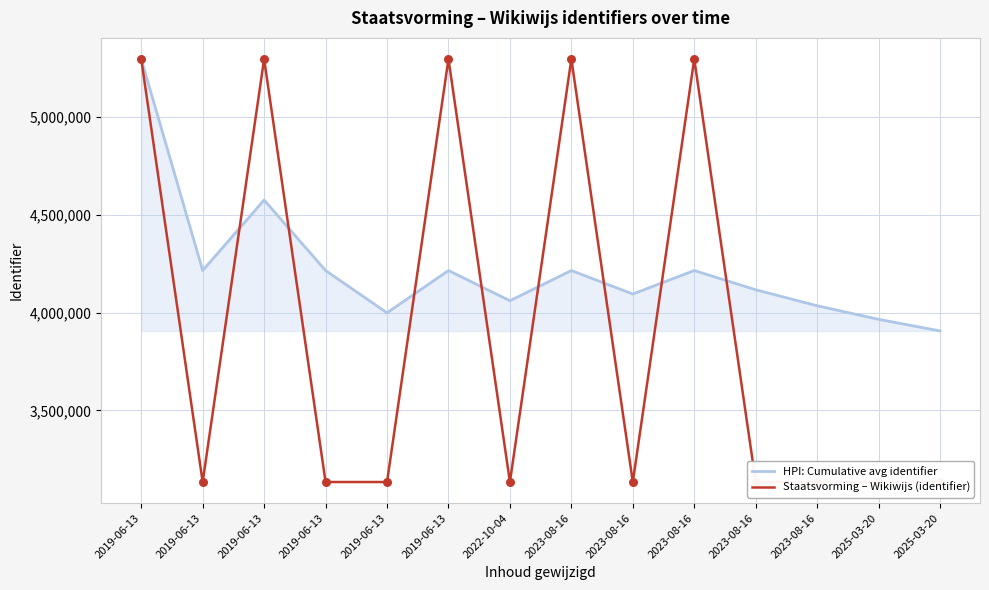

Which series has the largest total across all categories?

HPI: Cumulative avg identifier